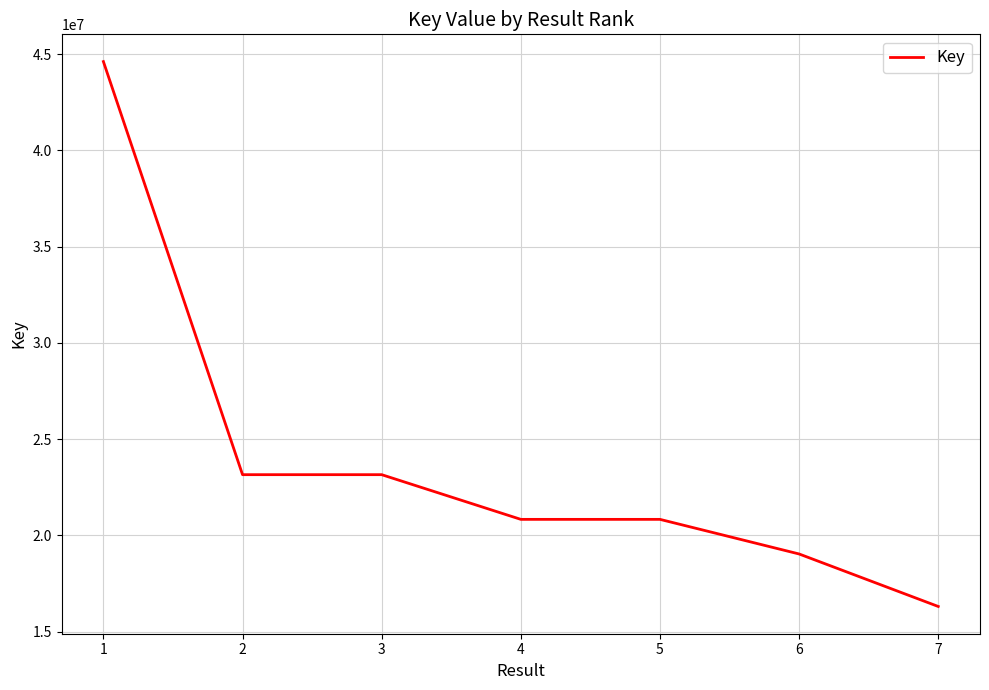

What is the change in value from 1 to 4?

-23775087